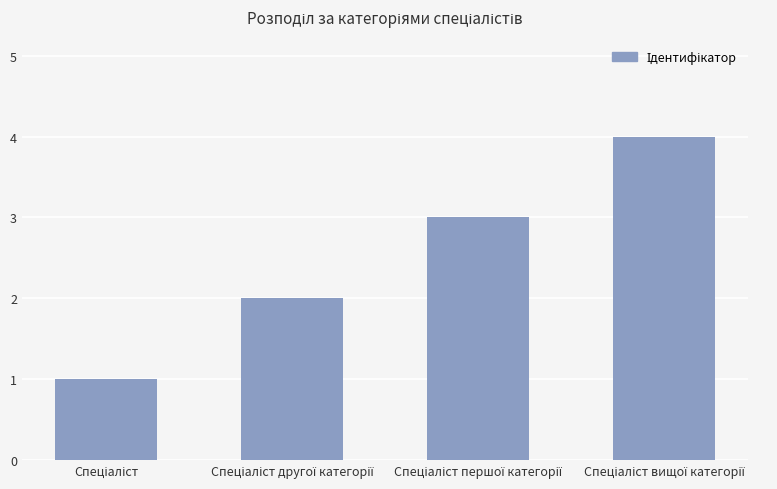

Does the chart contain stacked bars?

No